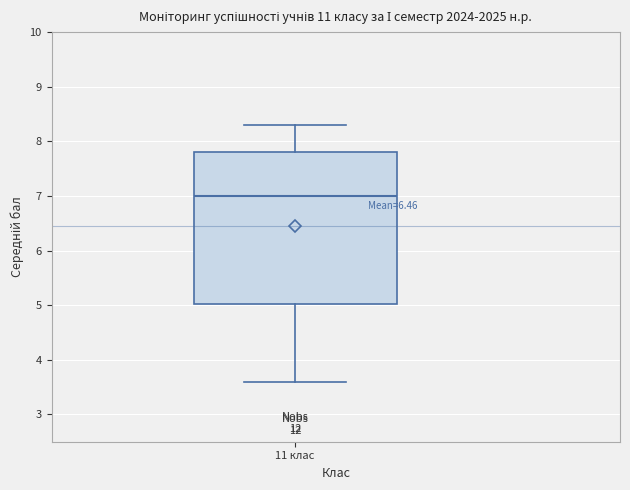

Where does the lower whisker of the box for 11 клас end on the y-axis? The values are not printed on the chart, so give them approximately, as read against the axis.

3.6